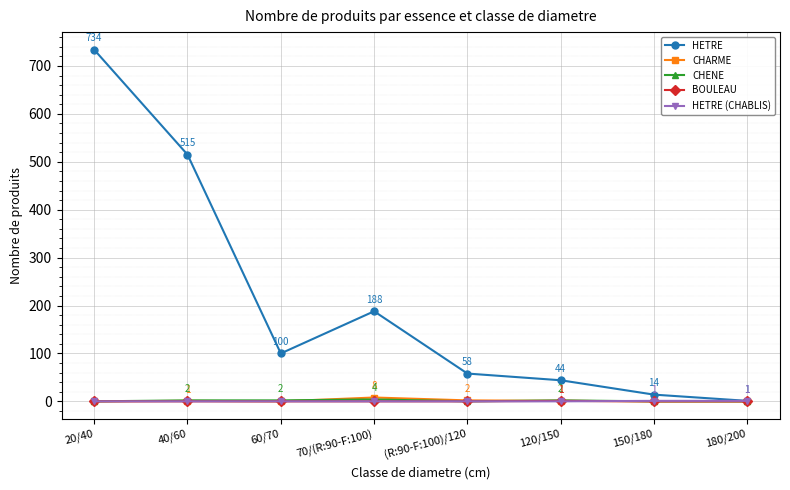

At which label does HETRE reach its peak?

20/40